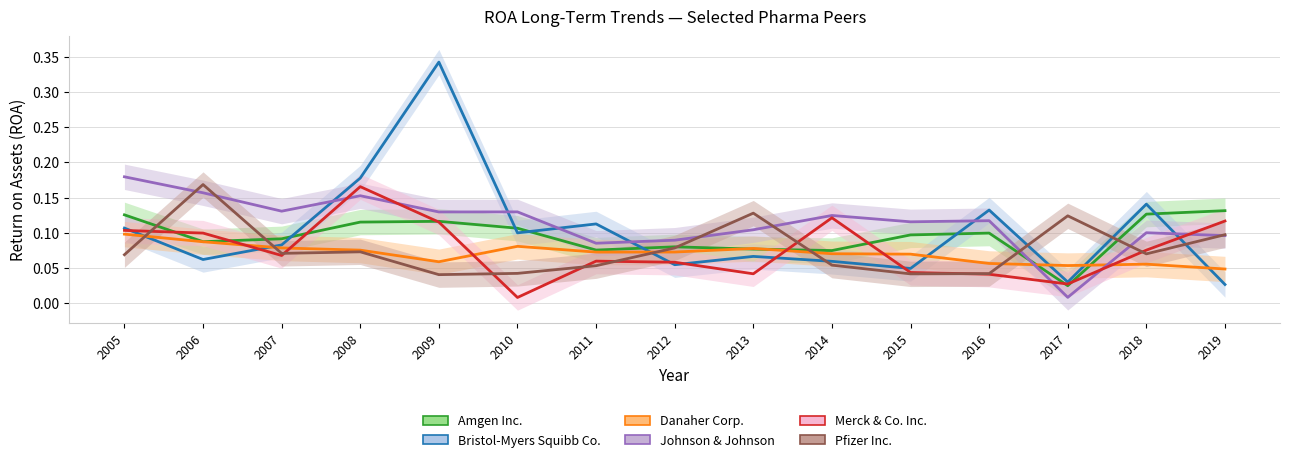

How many lines are shown in the chart?

6